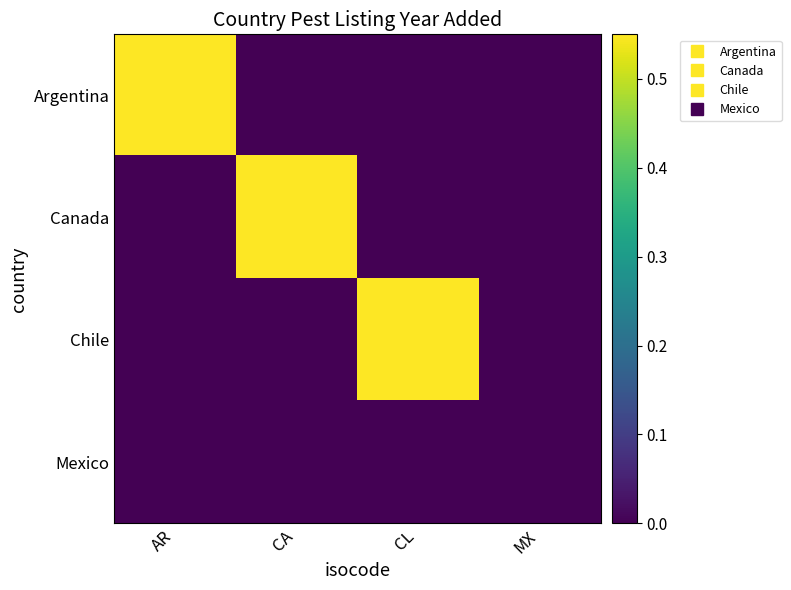

How many distinct data groups are displayed?

4